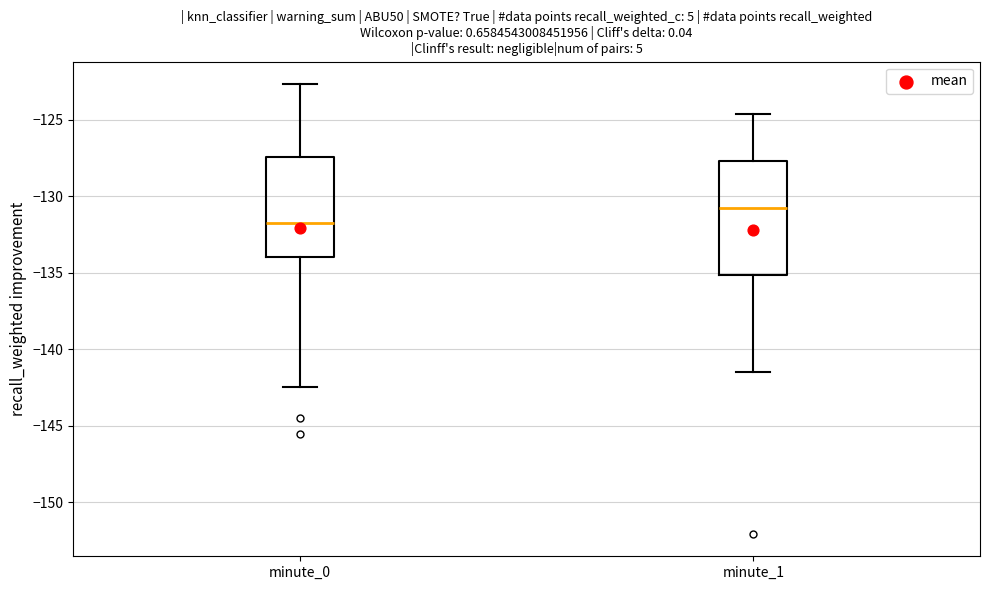

Which box has the lowest median line?

minute_0